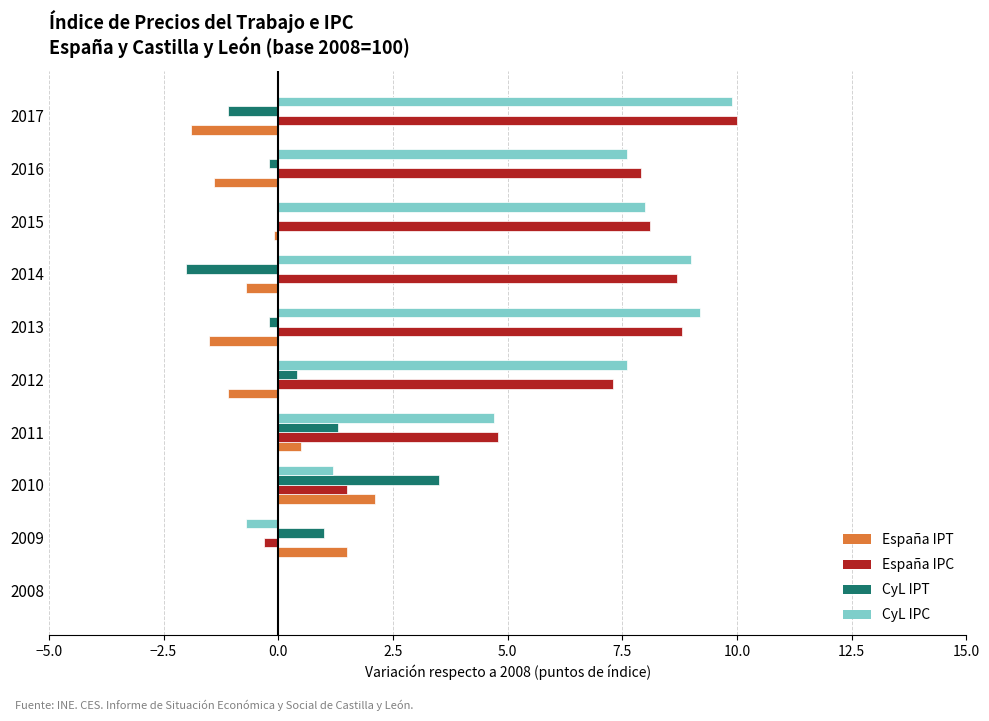

Is it true that España IPT equals -0.1 at 2015?

True